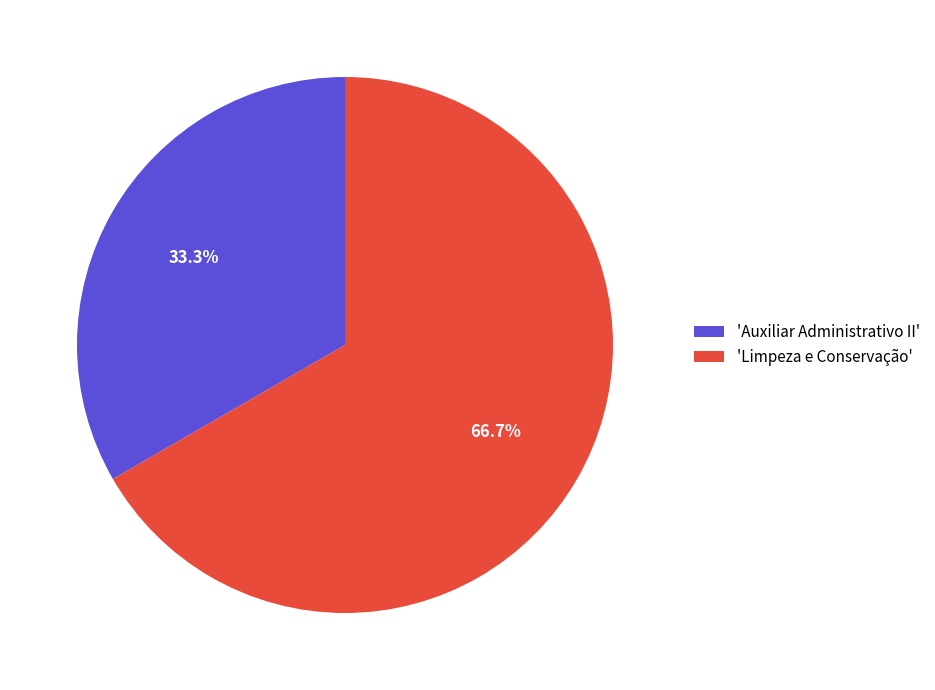

Rank the categories by value from highest to lowest.

'Limpeza e Conservação', 'Auxiliar Administrativo II'